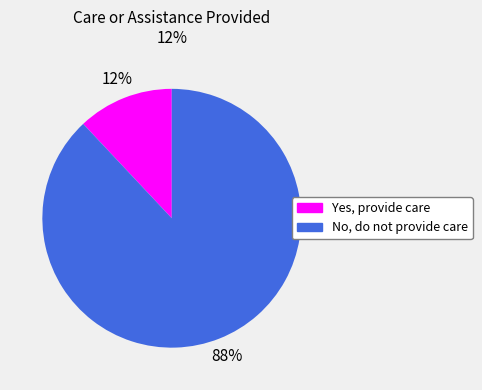

Does No, do not provide care represent more than half of the total?

Yes